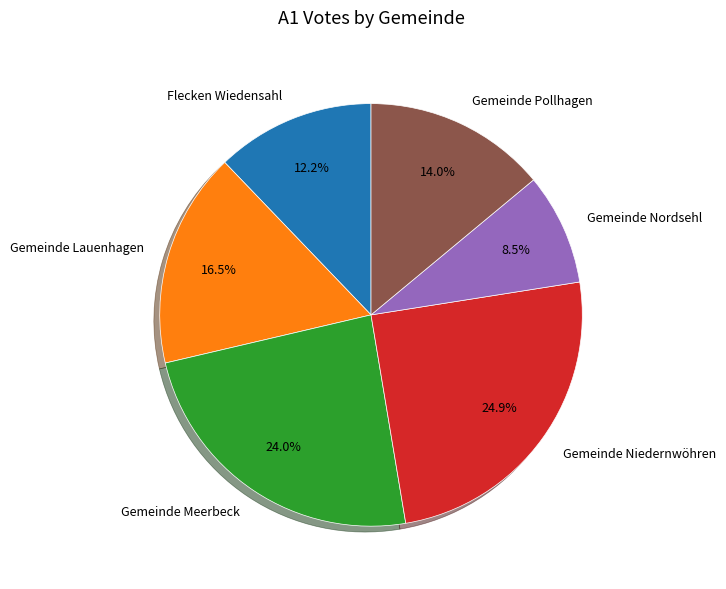

Which slice is the largest?

Gemeinde Niedernwöhren